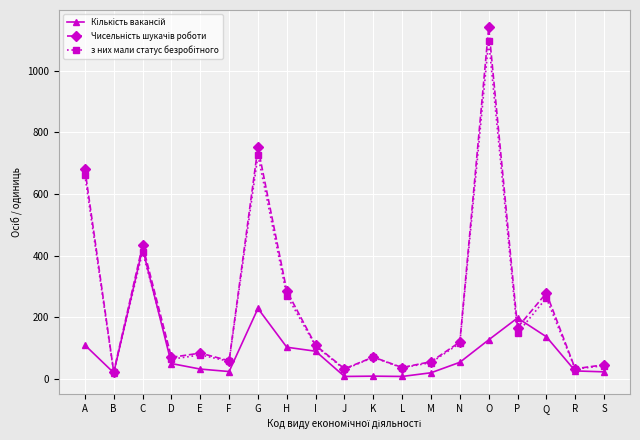

At which category does the chart reach its peak across all series?

O